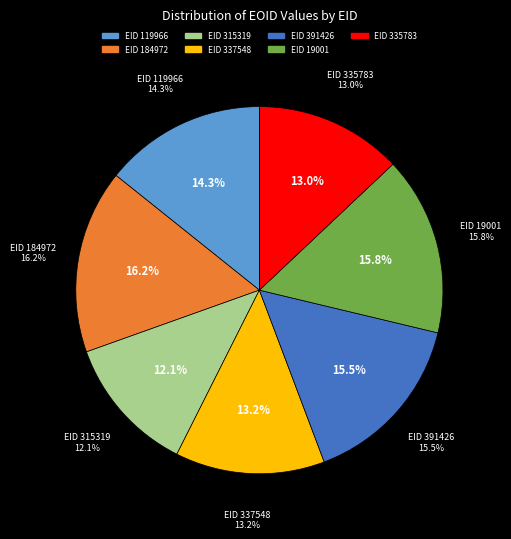

Count the number of slices in the pie.

7